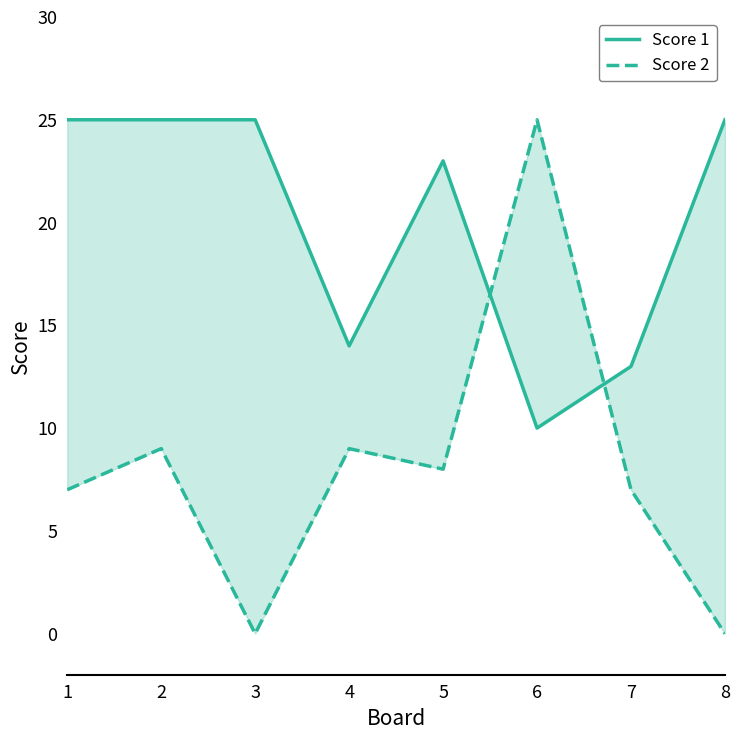

Rank the series by their maximum value, from highest to lowest.

Score 1, Score 2